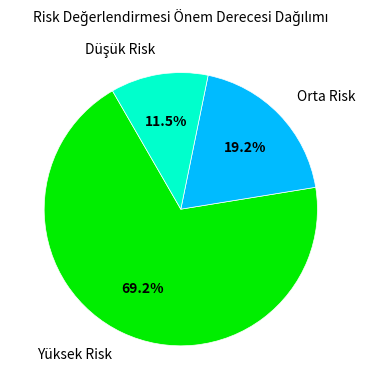

How many slices are in this pie chart?

3